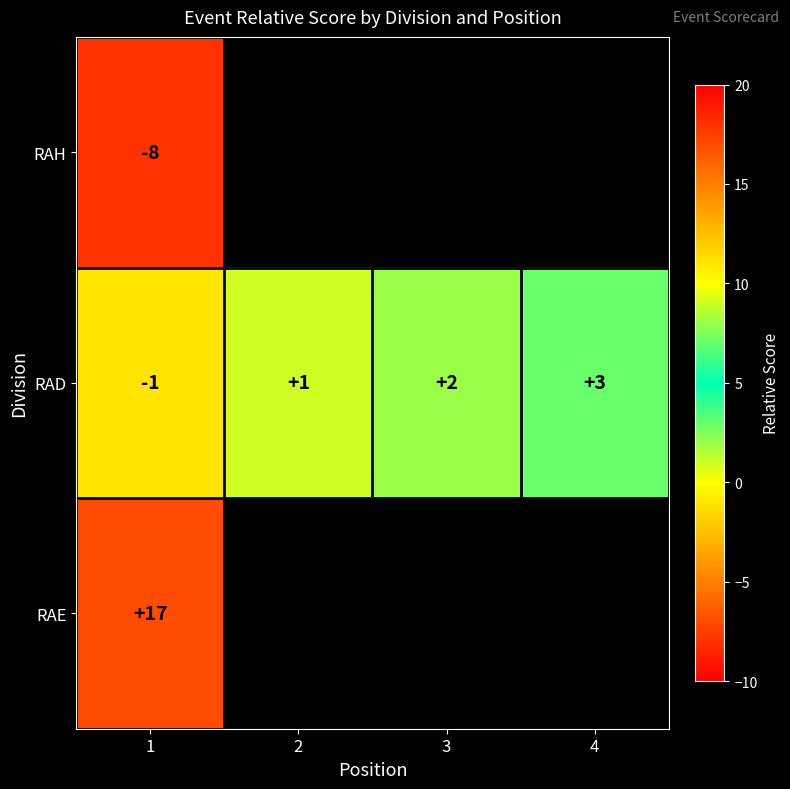

Is it true that RAD equals 3 at 4?

True